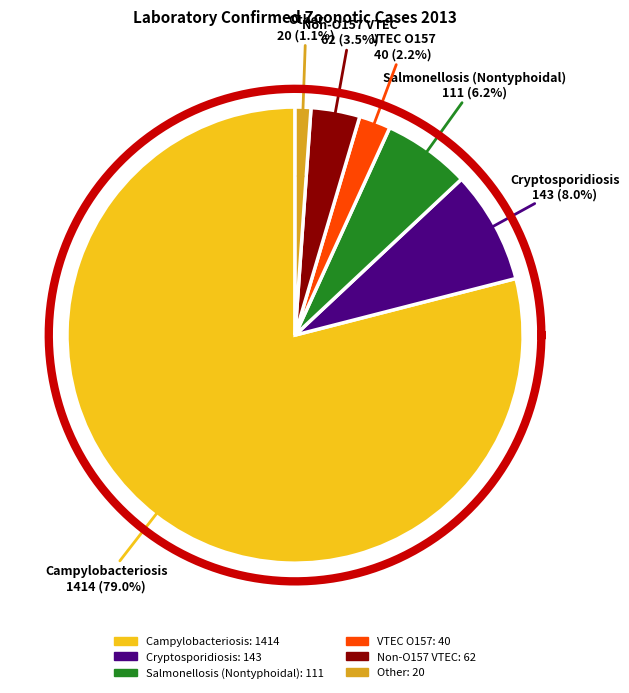

Is it true that Cryptosporidiosis is 8% of the pie?

True